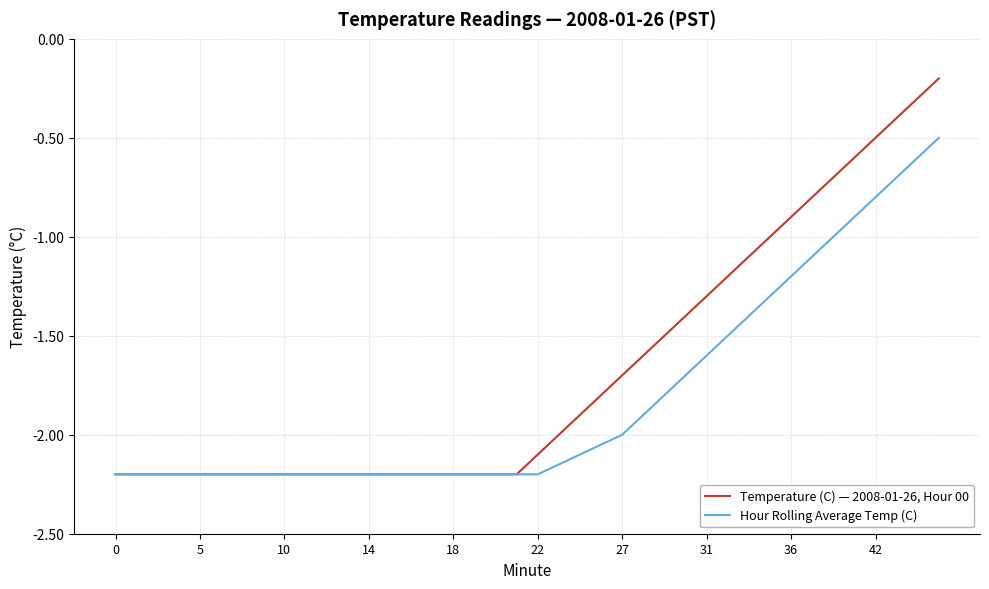

Which series has the largest range (max minus min)?

Temperature (C) — 2008-01-26, Hour 00